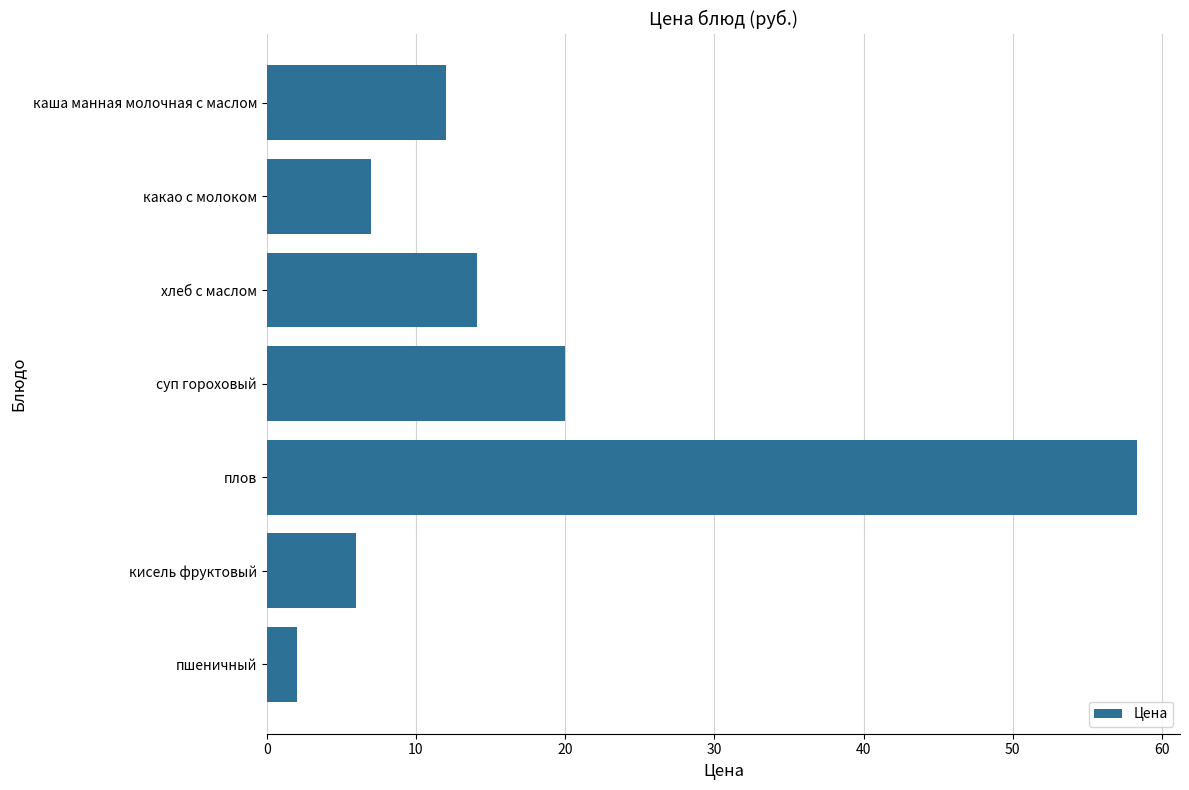

How many bars are there in total?

7